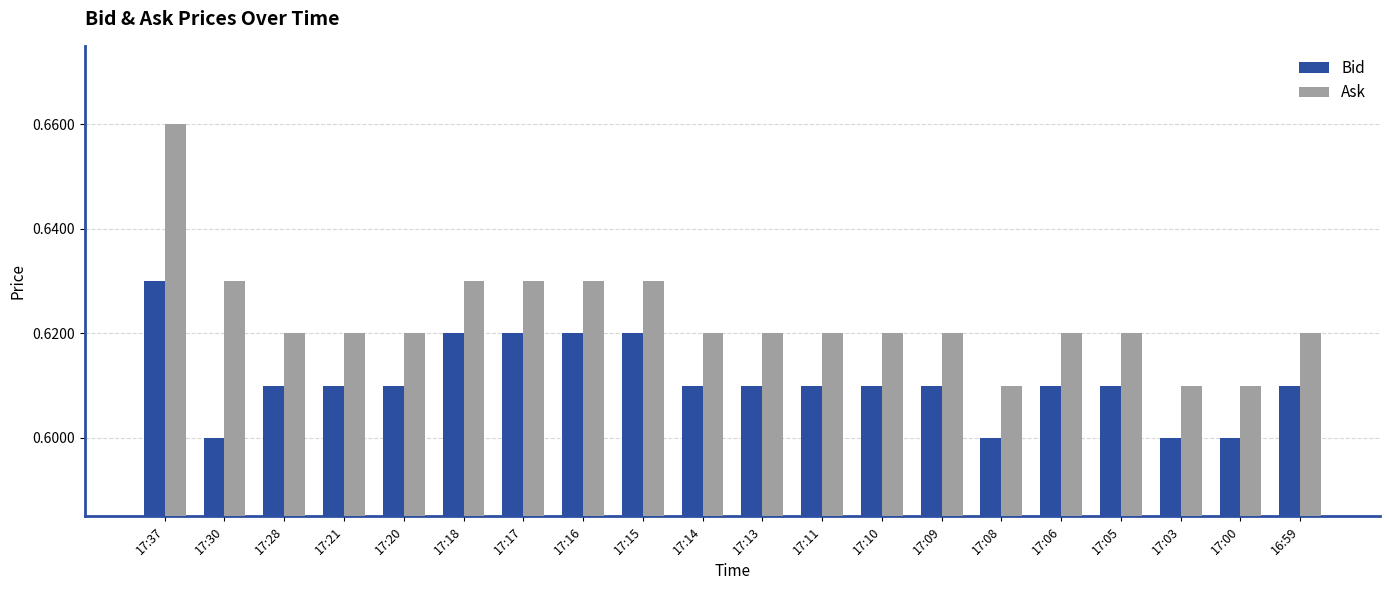

How many Bid values are between 0 and 1?

20